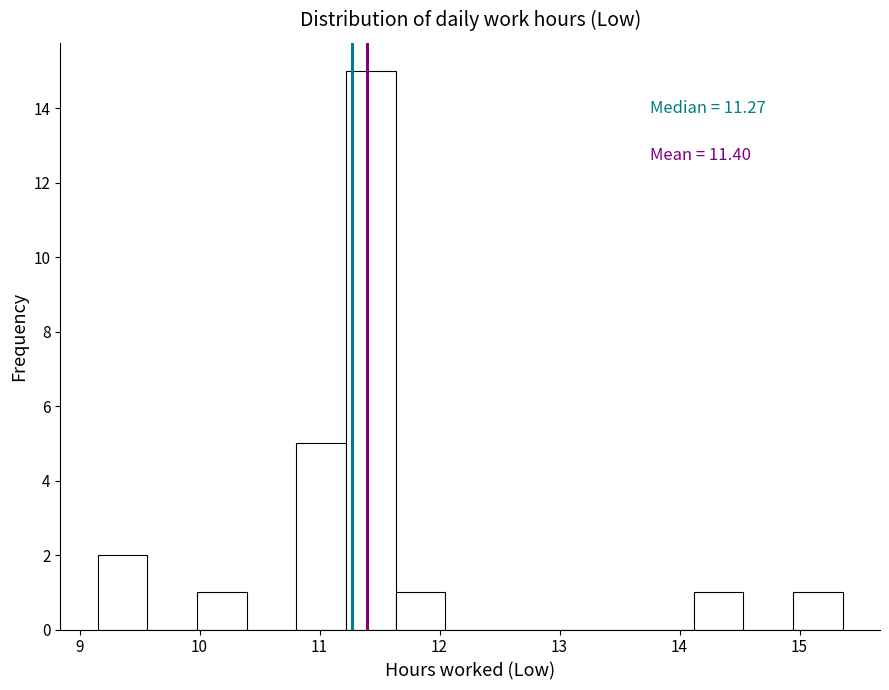

Which range on the x-axis has the tallest bar?

11.2 to 11.6